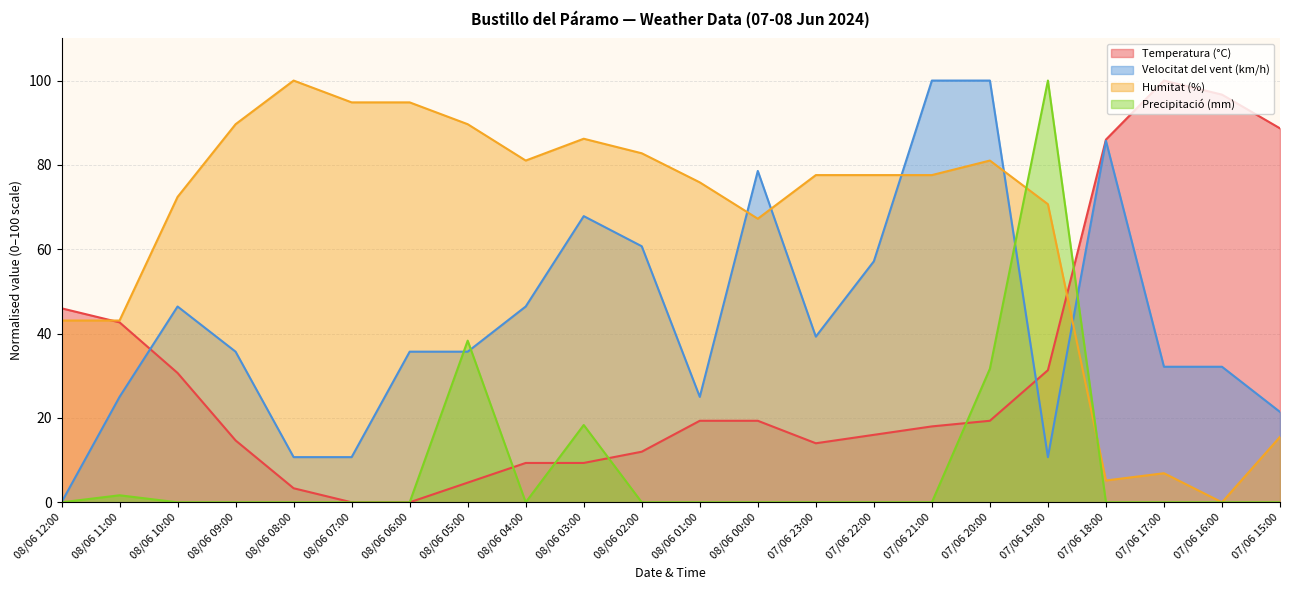

What value does the Velocitat del vent (km/h) series have at 08/06 07:00?

10.7